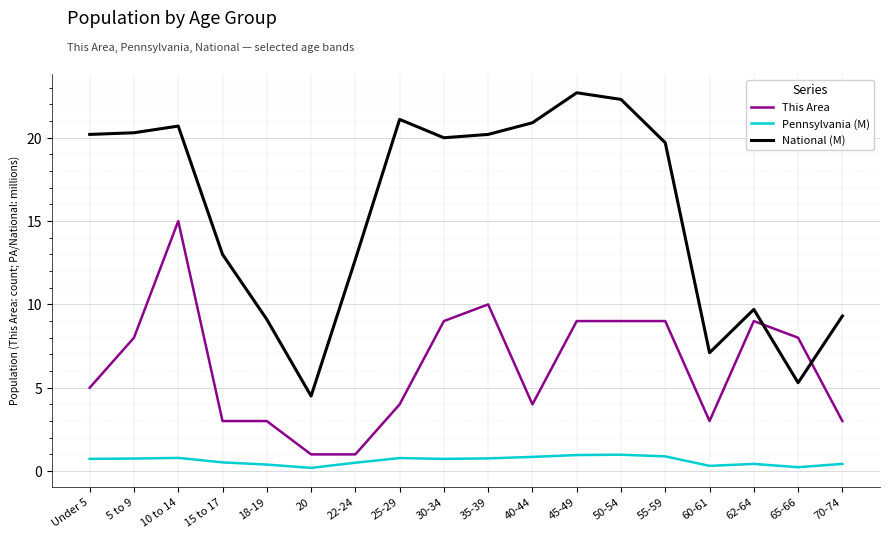

Where is the first local maximum for This Area?

10 to 14